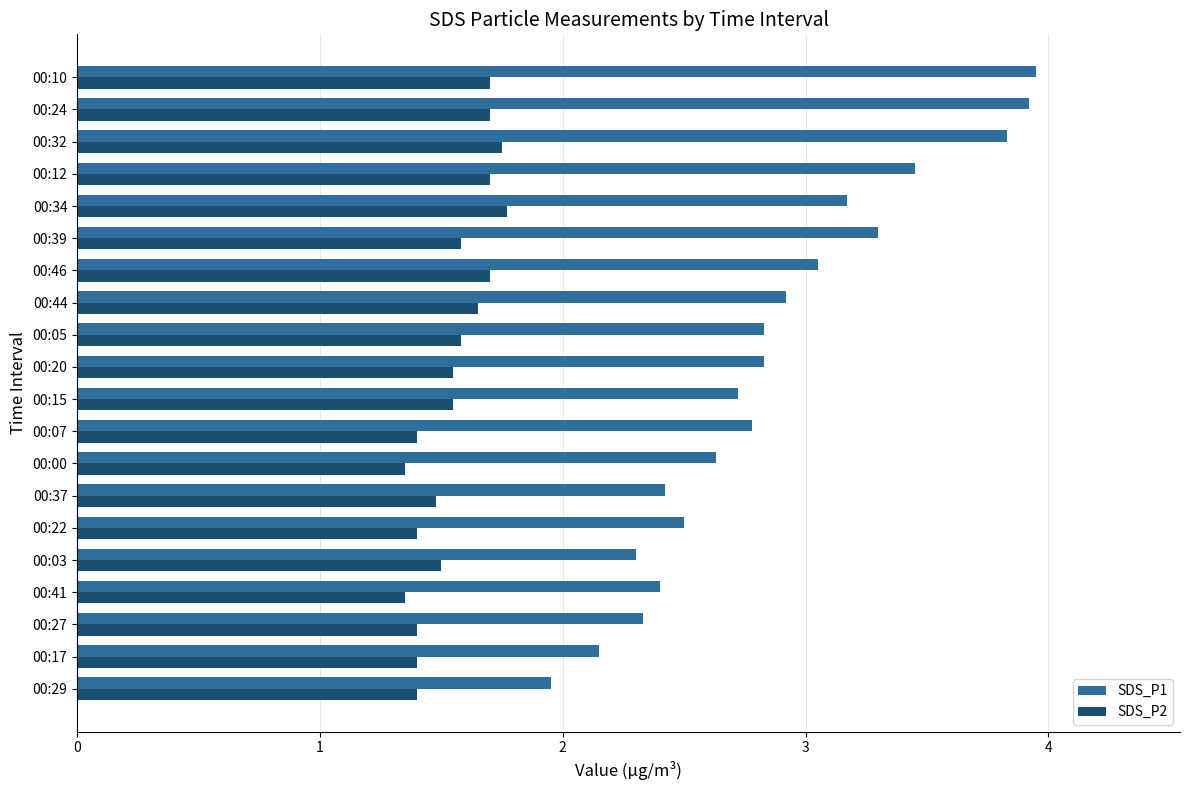

At which label is SDS_P1 closest to 2?

00:29